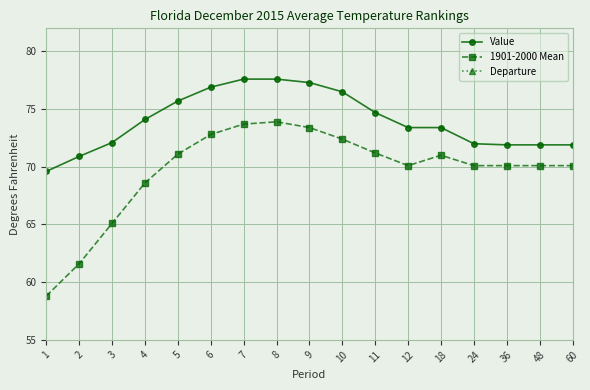

Which label corresponds to the largest value in the chart?

7